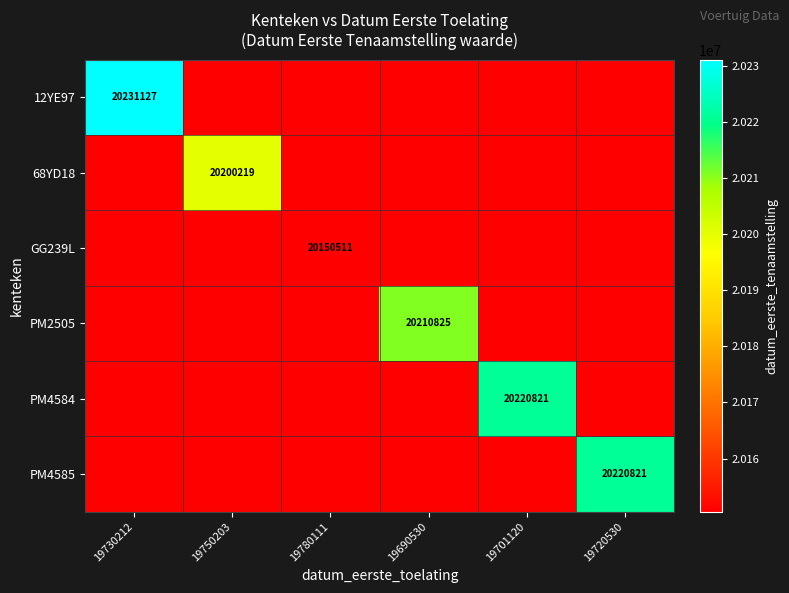

What is the minimum value shown in the chart?

20150511